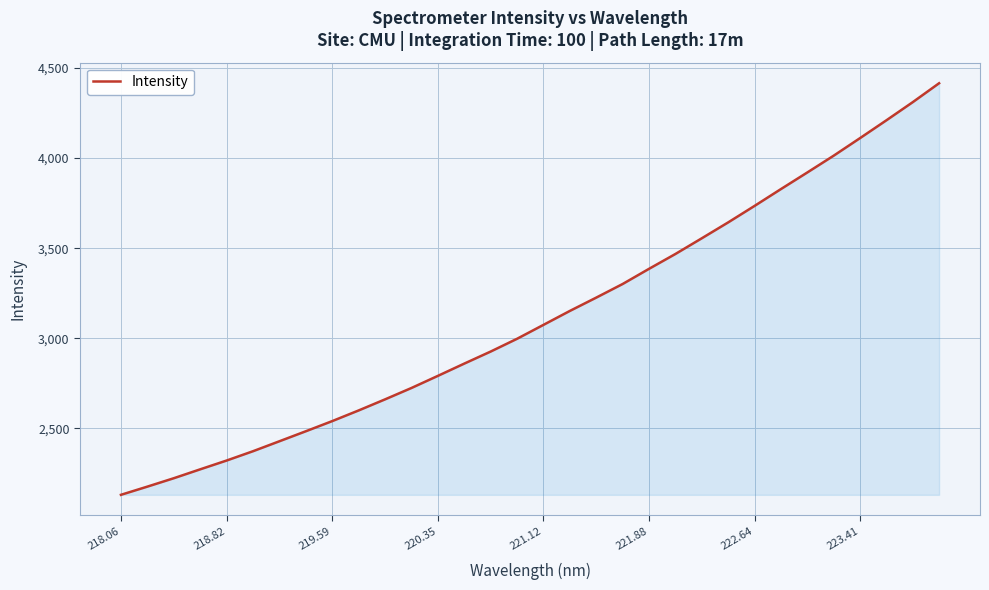

How many lines are shown in the chart?

1